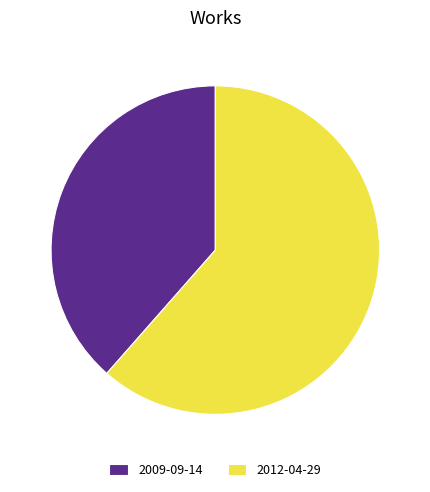

Do 2009-09-14 and 2012-04-29 together represent more than half of the pie?

Yes